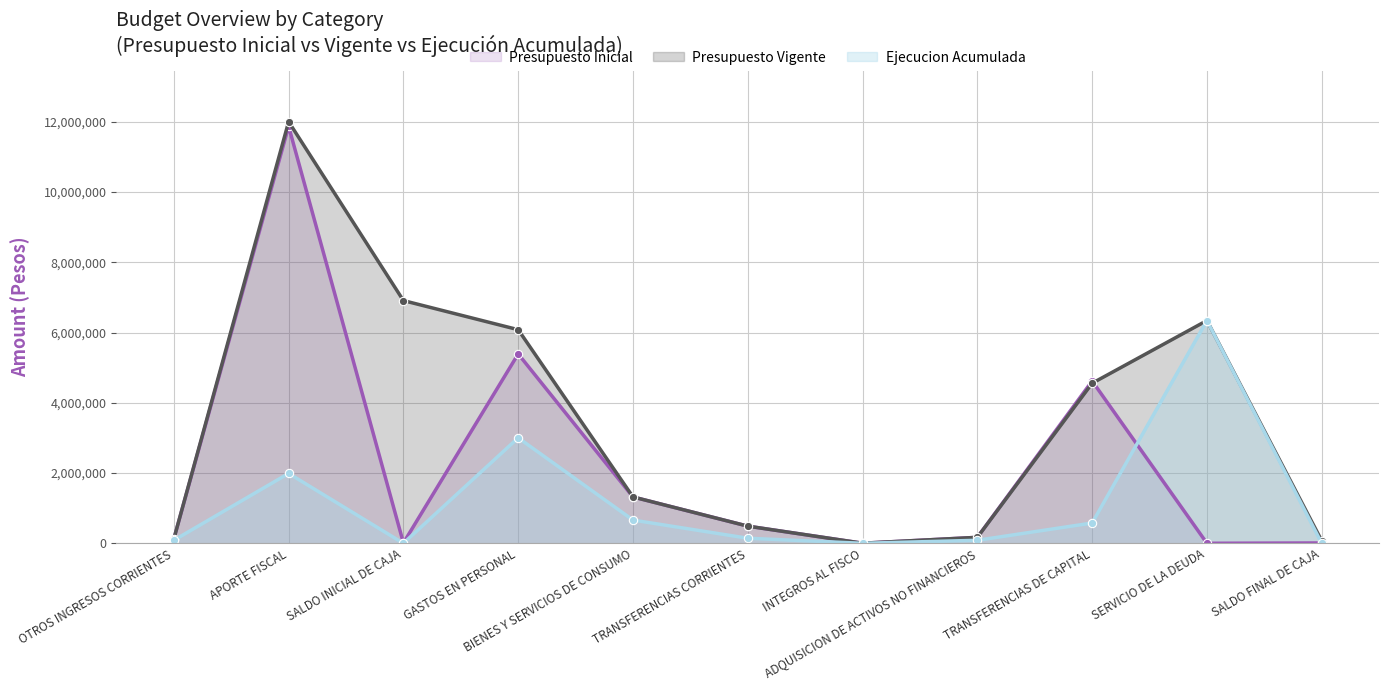

How many values in the Ejecucion Acumulada series exceed 144861?

5